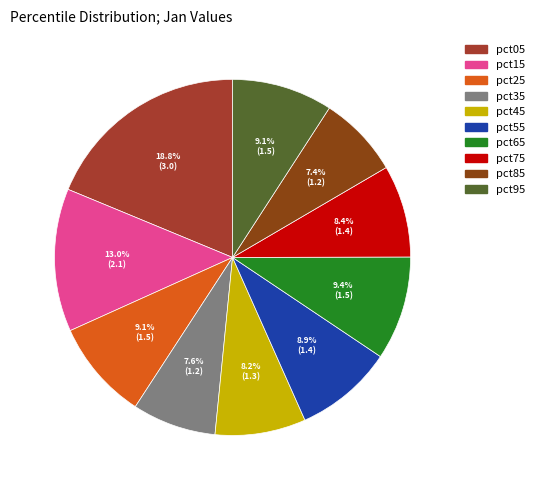

Count the number of slices in the pie.

10